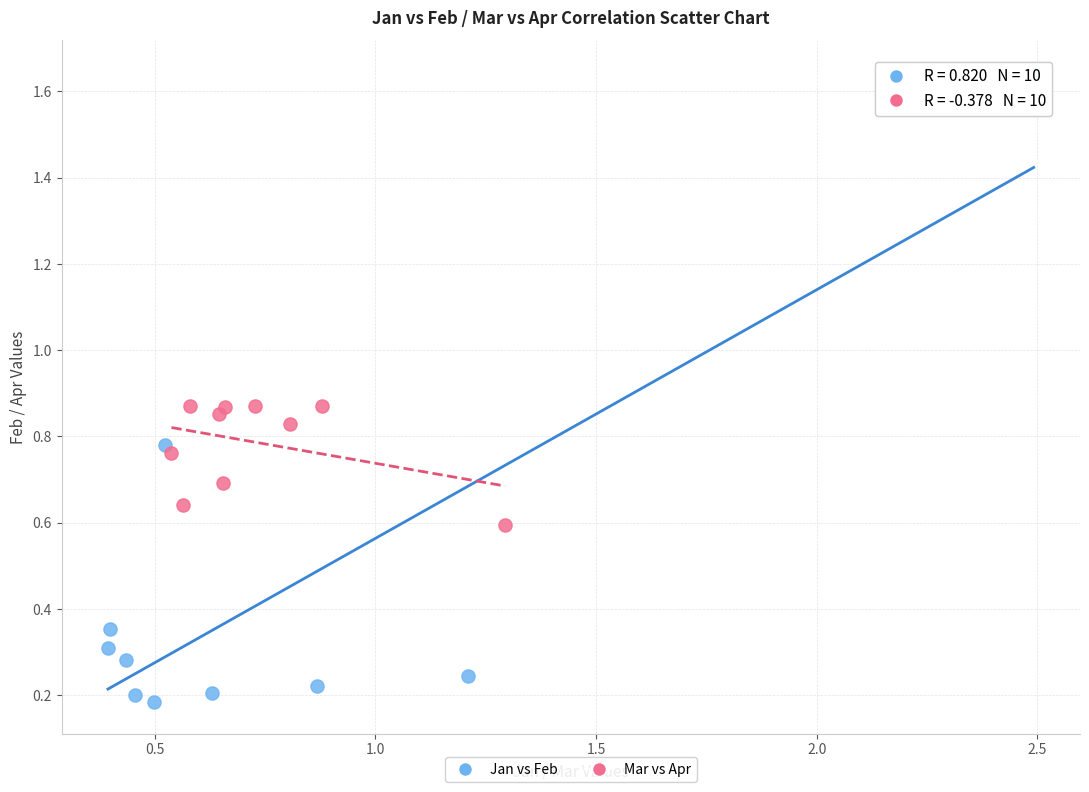

Which series reaches the minimum Y coordinate?

Jan vs Feb